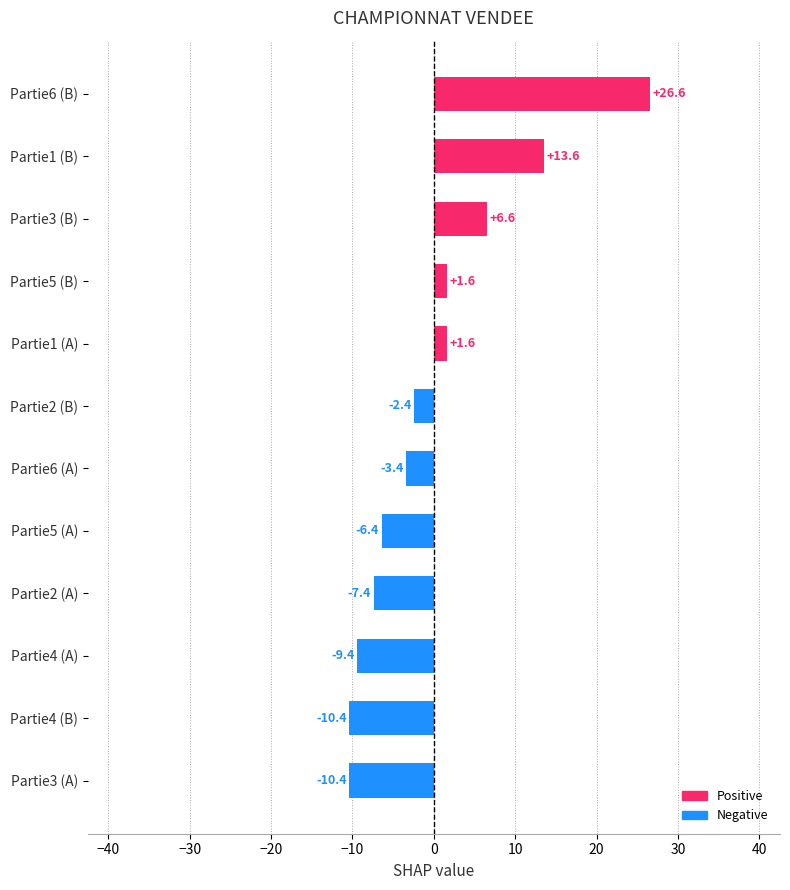

Reading bottom to top, what are all the values shown in this chart?

Partie3 (A)=-10.4	Partie4 (B)=-10.4	Partie4 (A)=-9.4	Partie2 (A)=-7.4	Partie5 (A)=-6.4	Partie6 (A)=-3.4	Partie2 (B)=-2.4	Partie1 (A)=1.6	Partie5 (B)=1.6	Partie3 (B)=6.6	Partie1 (B)=13.6	Partie6 (B)=26.6